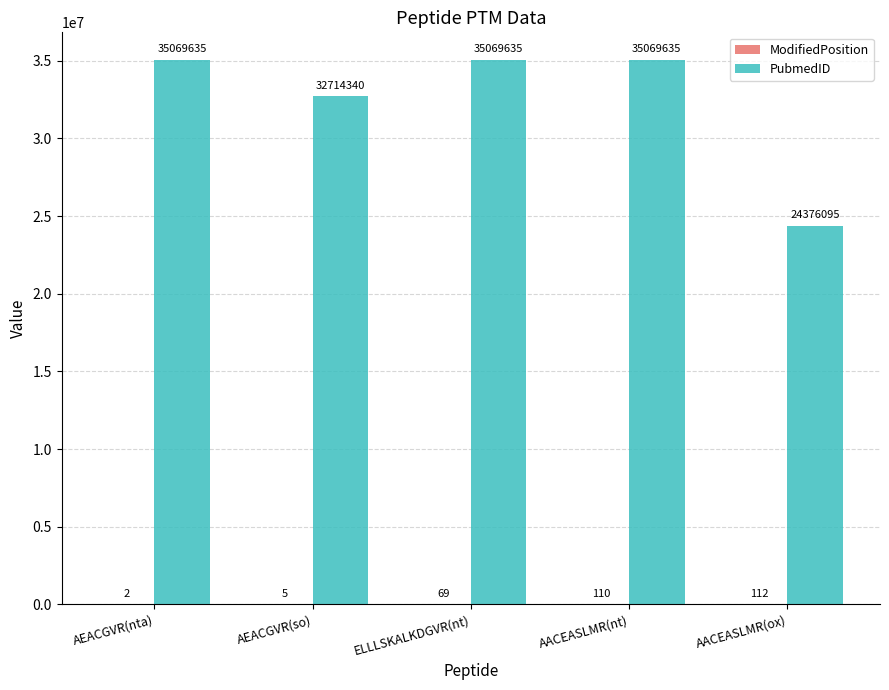

Are the bars grouped side by side (vs. stacked)?

Yes